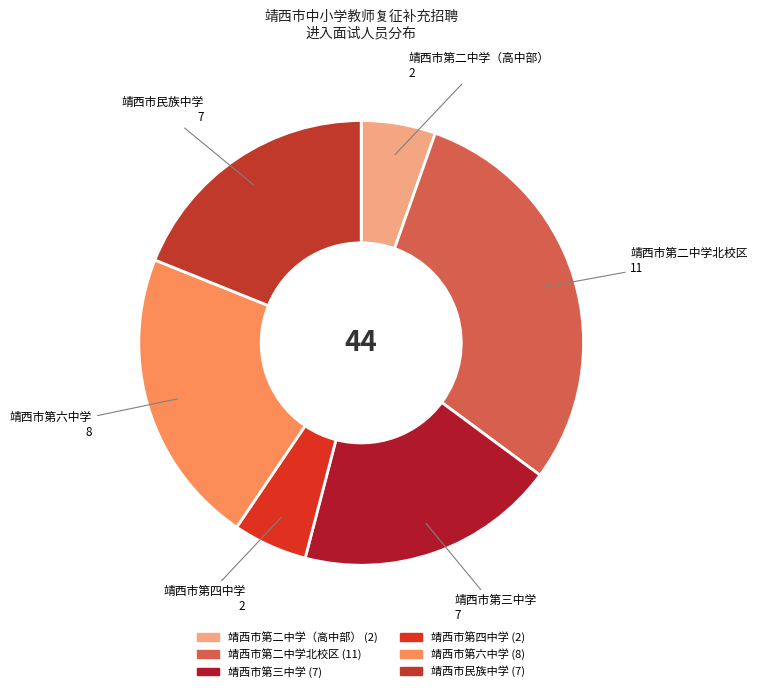

Which has a higher value, 靖西市第二中学北校区 or 靖西市第四中学?

靖西市第二中学北校区